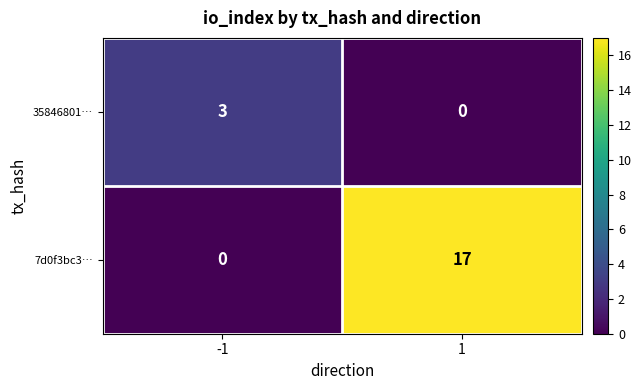

What is the difference between the 35846801… values at 1 and -1?

3